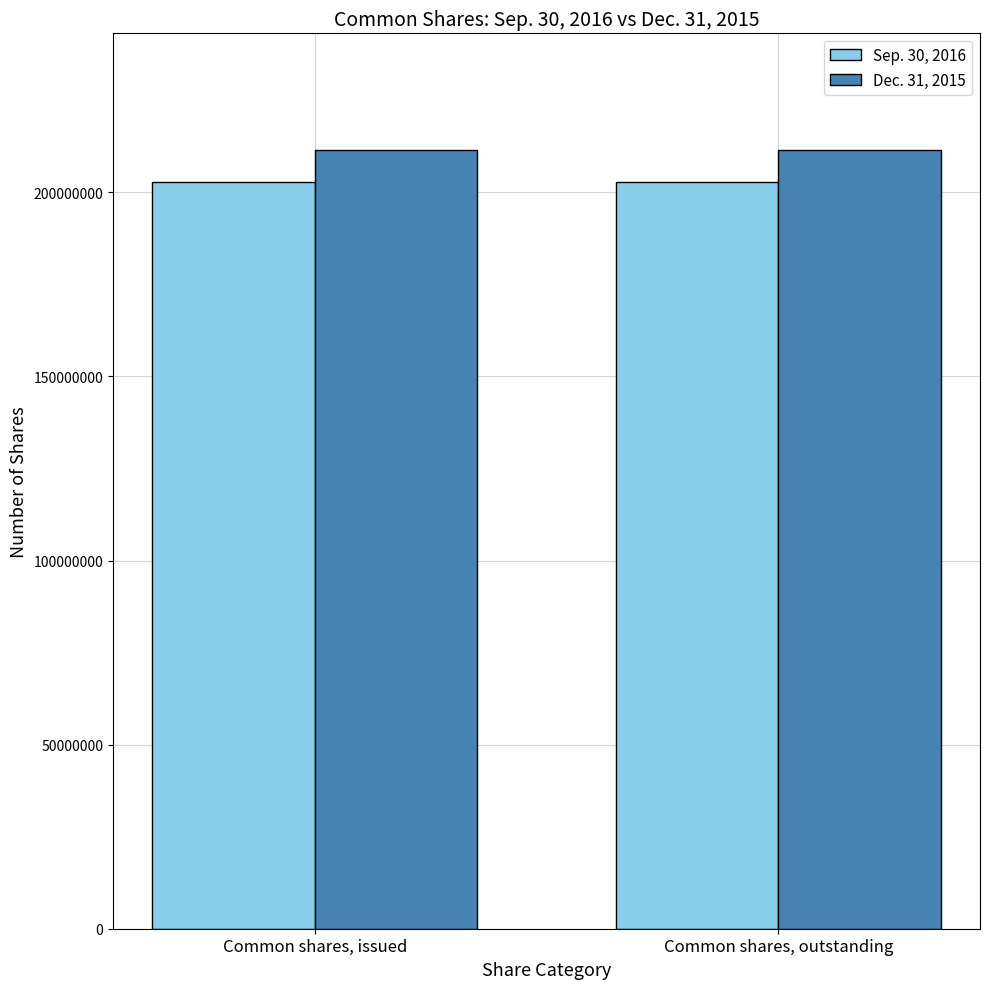

How many bars are there in total?

4